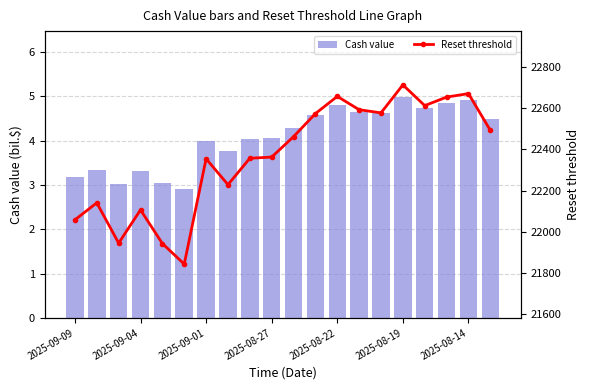

What is the sum of the Cash value values at 2025-08-27 and 2025-08-14?

9.0